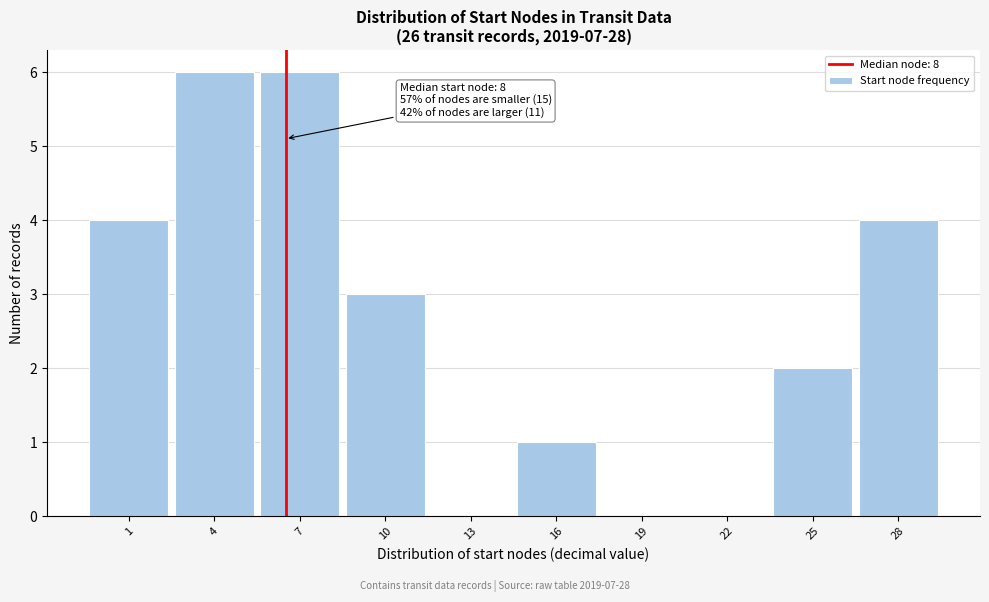

Reading left to right, transcribe all the data shown in this chart.

1=4	4=6	7=6	10=3	13=0	16=1	19=0	22=0	25=2	28=4